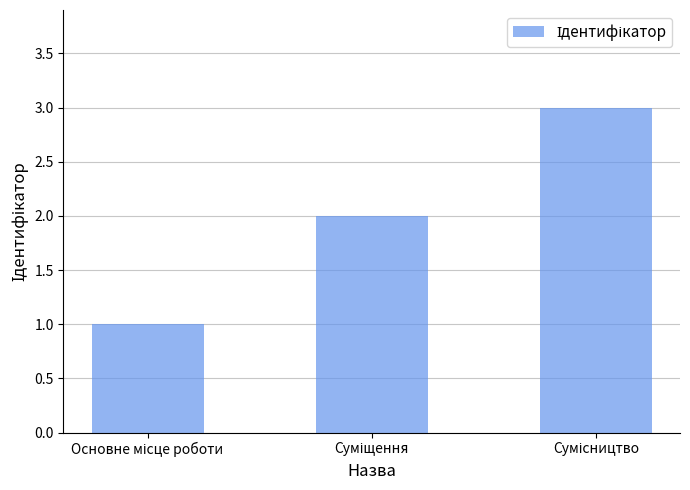

What is the sum of all values?

6